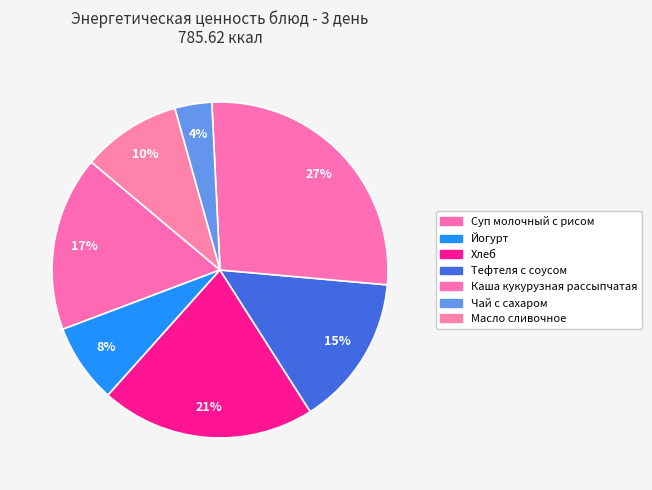

To the nearest percent, what is the average slice percentage?

14%